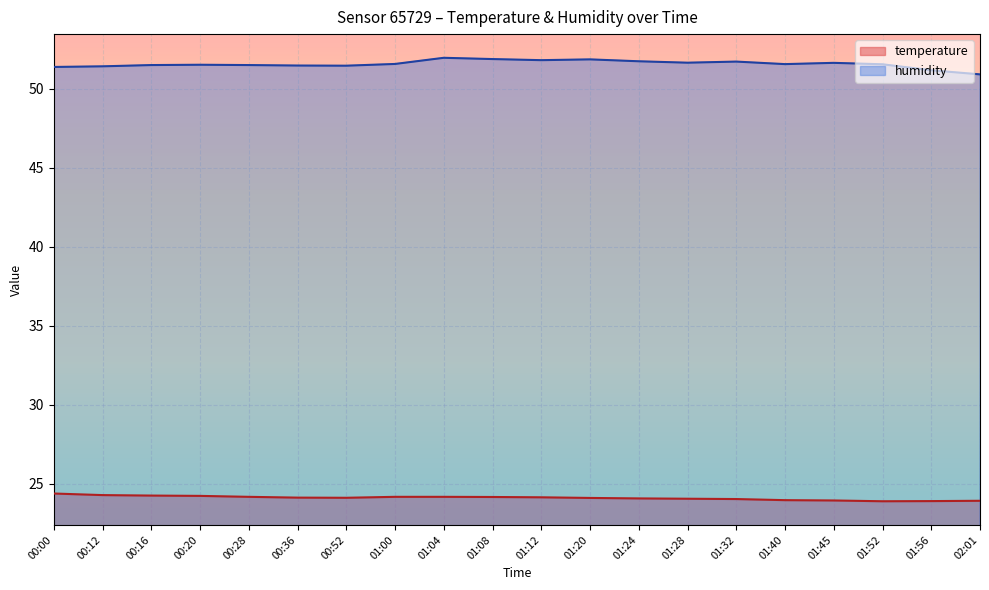

Does the chart display data point markers on the line(s)?

No